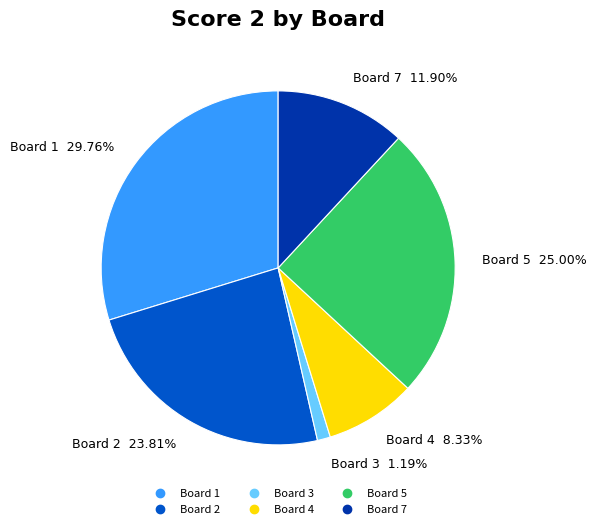

Does any single category account for the majority?

No